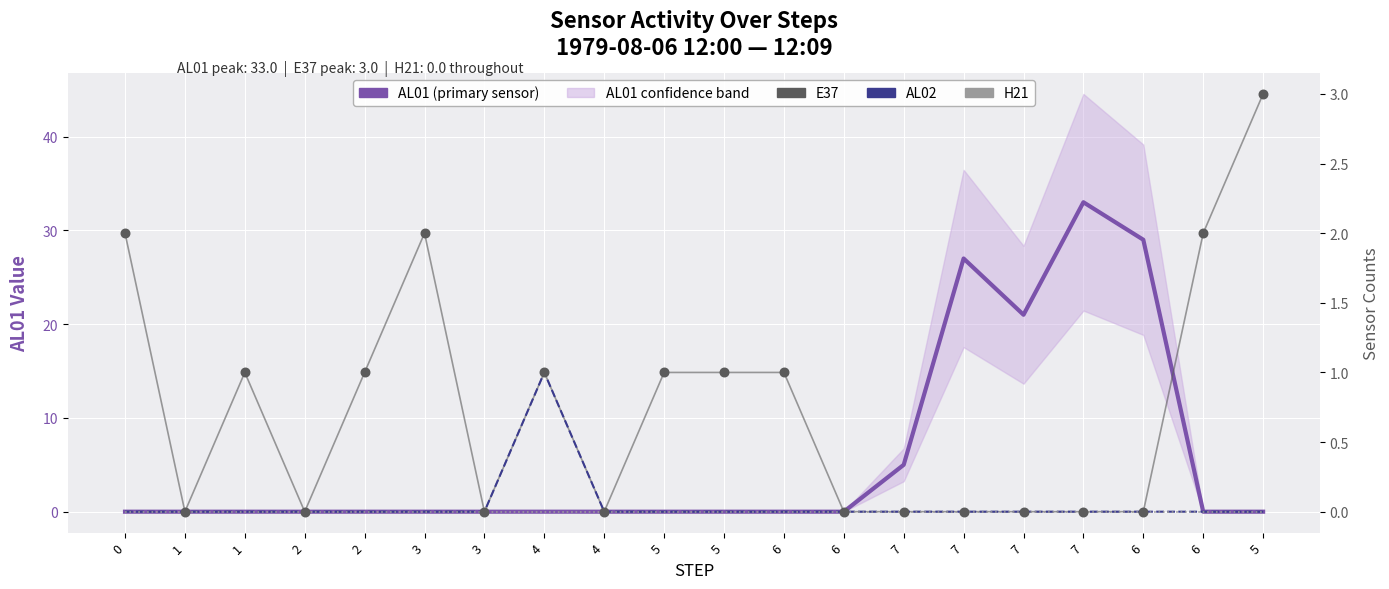

At how many categories does at least one series exceed 32?

1